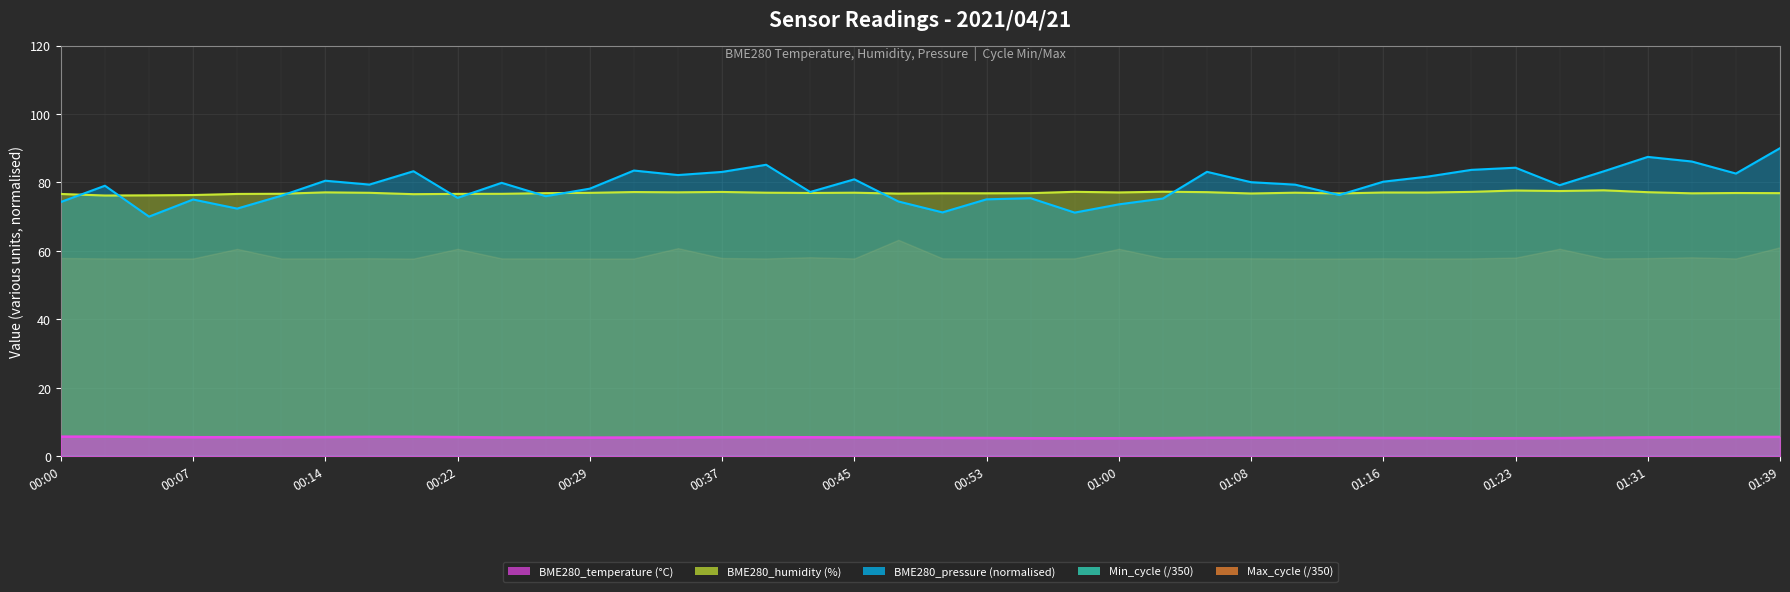

Between 01:36 and 01:18, which is larger?

01:36